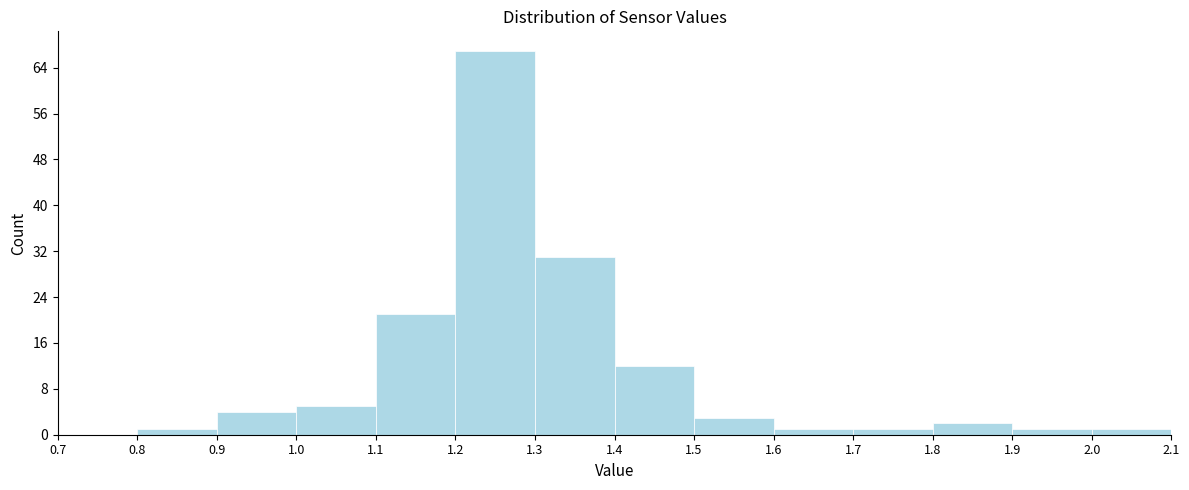

How tall is the bar that spans 1.8 to 1.9 on the x-axis? The values are not printed on the chart, so give them approximately, as read against the axis.

2